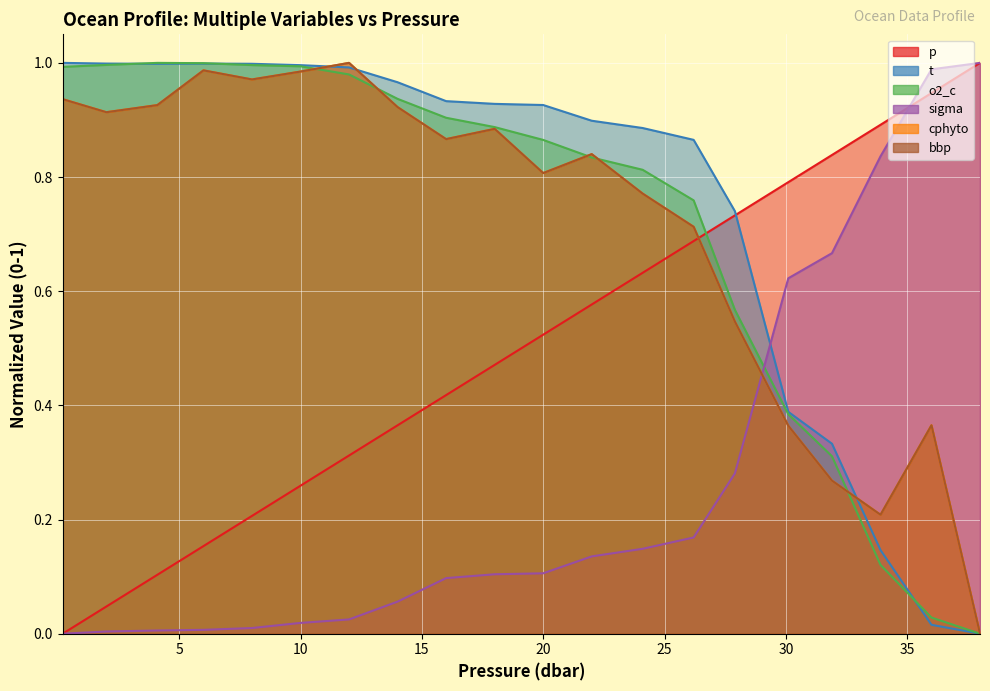

Reading left to right, what are all the values shown in this chart?

p: 0.2=0.0	2.0=0.0	4.1=0.1	6.0=0.2	8.0=0.2	10.0=0.3	12.0=0.3	14.0=0.4	16.0=0.4	18.0=0.5	20.0=0.5	22.0=0.6	24.1=0.6	26.2=0.7	27.9=0.7	30.1=0.8	31.9=0.8	33.9=0.9	36.0=0.9	38.0=1.0
t: 0.2=1.0	2.0=1.0	4.1=1.0	6.0=1.0	8.0=1.0	10.0=1.0	12.0=1.0	14.0=1.0	16.0=0.9	18.0=0.9	20.0=0.9	22.0=0.9	24.1=0.9	26.2=0.9	27.9=0.7	30.1=0.4	31.9=0.3	33.9=0.1	36.0=0.0	38.0=0.0
o2_c: 0.2=1.0	2.0=1.0	4.1=1.0	6.0=1.0	8.0=1.0	10.0=1.0	12.0=1.0	14.0=0.9	16.0=0.9	18.0=0.9	20.0=0.9	22.0=0.8	24.1=0.8	26.2=0.8	27.9=0.6	30.1=0.4	31.9=0.3	33.9=0.1	36.0=0.0	38.0=0.0
sigma: 0.2=0.0	2.0=0.0	4.1=0.0	6.0=0.0	8.0=0.0	10.0=0.0	12.0=0.0	14.0=0.1	16.0=0.1	18.0=0.1	20.0=0.1	22.0=0.1	24.1=0.1	26.2=0.2	27.9=0.3	30.1=0.6	31.9=0.7	33.9=0.8	36.0=1.0	38.0=1.0
cphyto: 0.2=0.9	2.0=0.9	4.1=0.9	6.0=1.0	8.0=1.0	10.0=1.0	12.0=1.0	14.0=0.9	16.0=0.9	18.0=0.9	20.0=0.8	22.0=0.8	24.1=0.8	26.2=0.7	27.9=0.5	30.1=0.4	31.9=0.3	33.9=0.2	36.0=0.4	38.0=0.0
bbp: 0.2=0.9	2.0=0.9	4.1=0.9	6.0=1.0	8.0=1.0	10.0=1.0	12.0=1.0	14.0=0.9	16.0=0.9	18.0=0.9	20.0=0.8	22.0=0.8	24.1=0.8	26.2=0.7	27.9=0.5	30.1=0.4	31.9=0.3	33.9=0.2	36.0=0.4	38.0=0.0